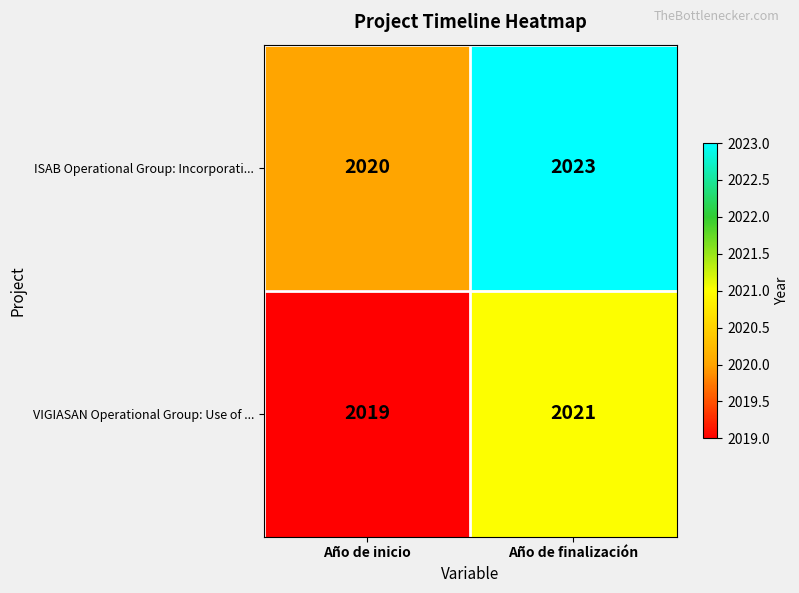

Is it true that ISAB Operational Group: Incorporati... equals 2904 at Año de inicio?

False